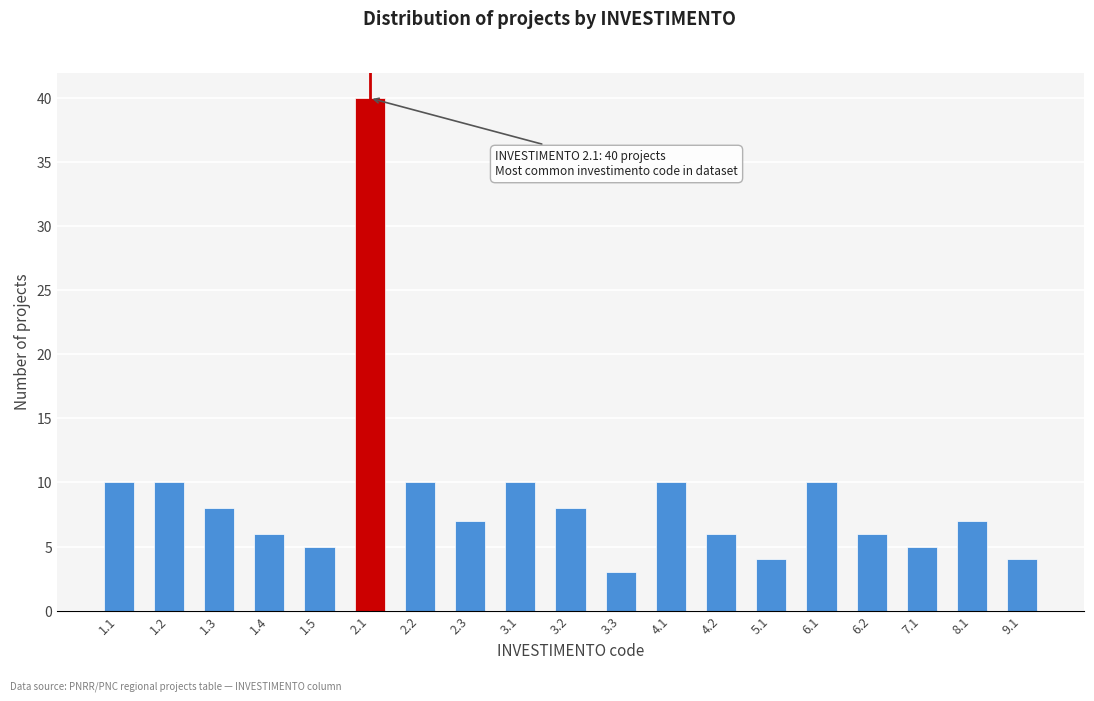

Reading left to right, list all the values displayed in this chart.

1.1=10	1.2=10	1.3=8	1.4=6	1.5=5	2.1=40	2.2=10	2.3=7	3.1=10	3.2=8	3.3=3	4.1=10	4.2=6	5.1=4	6.1=10	6.2=6	7.1=5	8.1=7	9.1=4